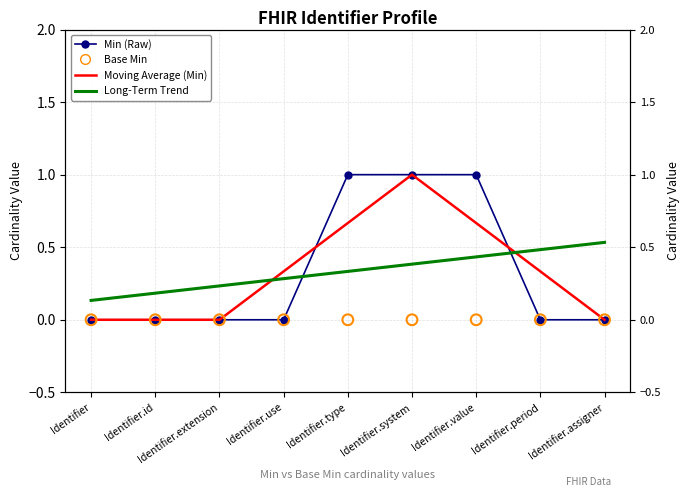

At how many categories does at least one series exceed 0?

9